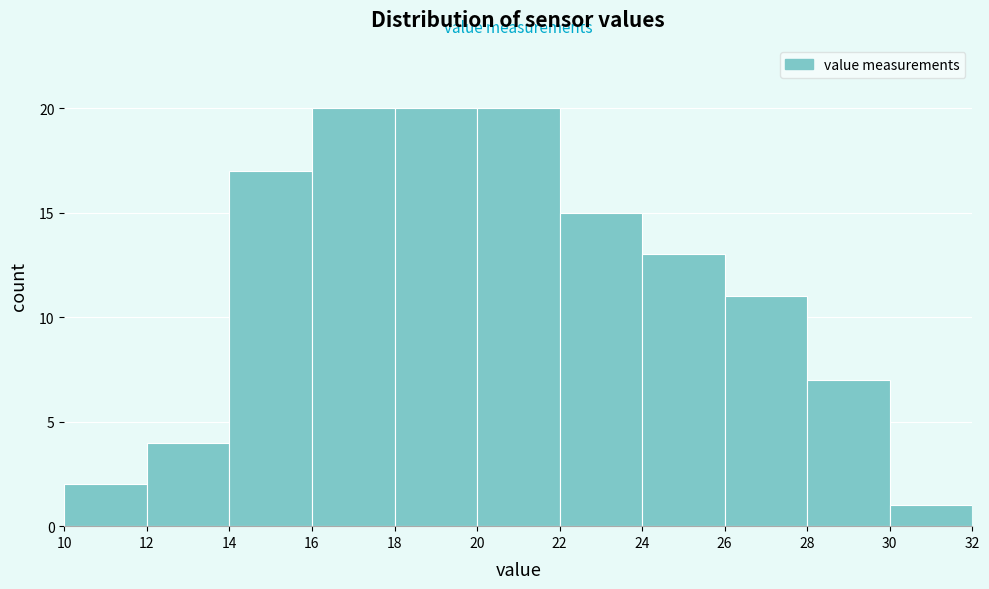

Reading left to right, list every bar in this chart as the range it spans on the x-axis followed by its height. The values are not printed on the chart, so give them approximately, as read against the axis.

10 to 12: 2
12 to 14: 4
14 to 16: 17
16 to 18: 20
18 to 20: 20
20 to 22: 20
22 to 24: 15
24 to 26: 13
26 to 28: 11
28 to 30: 7
30 to 32: 1